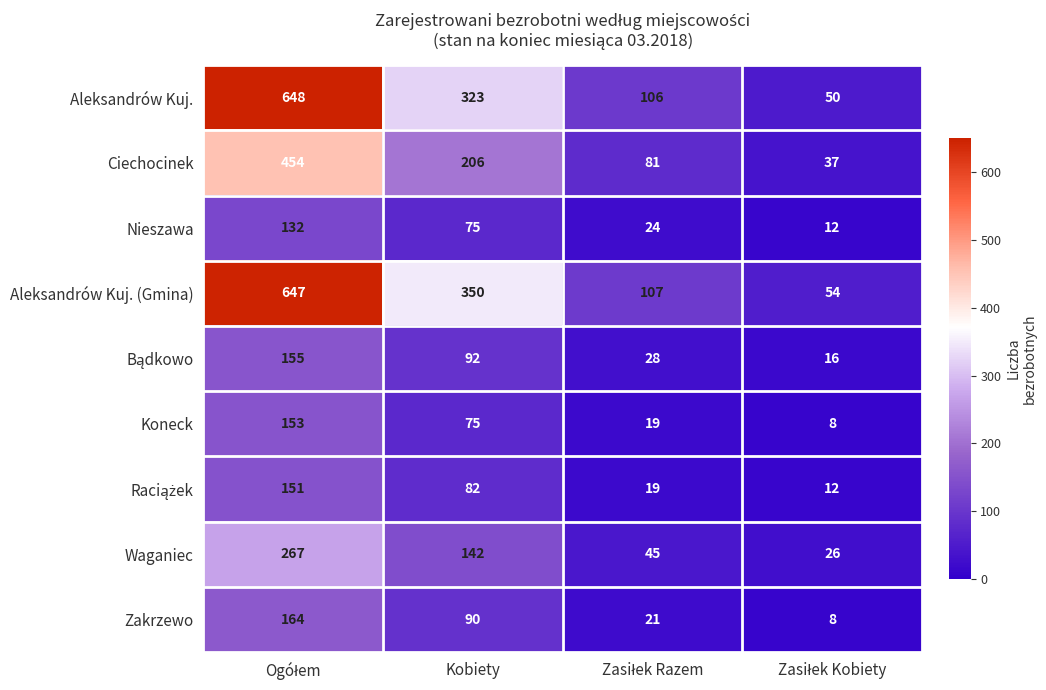

What is the difference between the highest and lowest values at Kobiety?

275